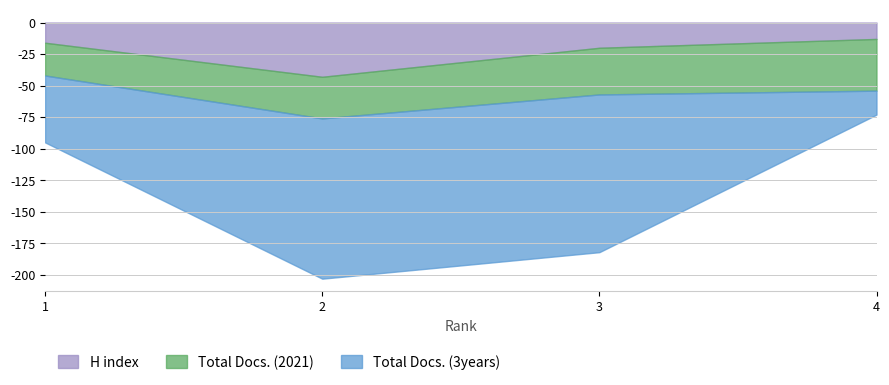

The Total Docs. (3years) series shows 125 at 3. True or false?

True